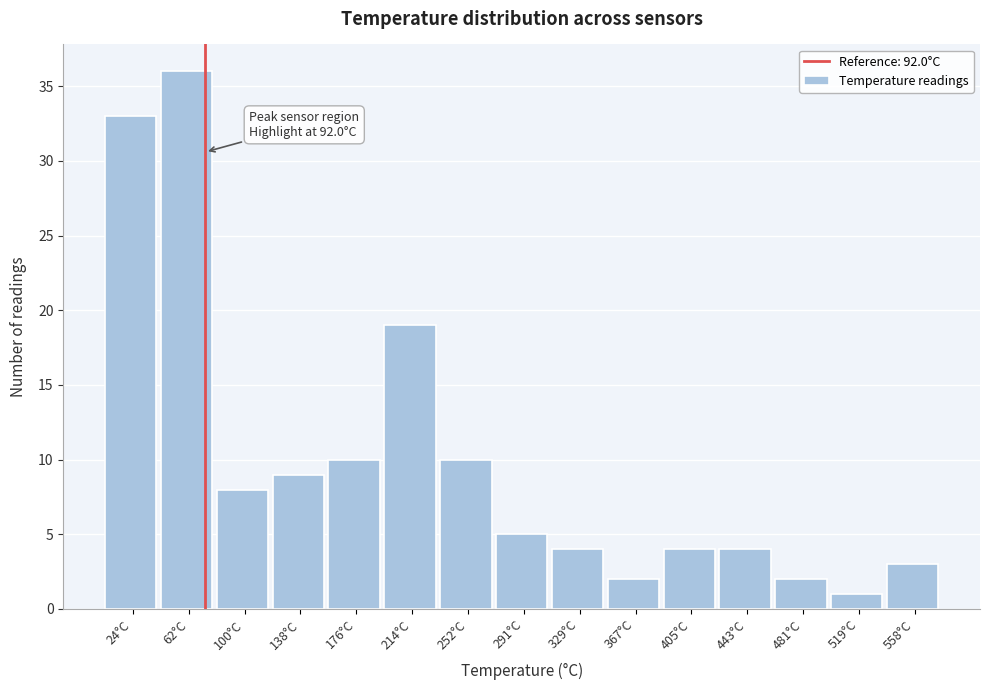

Reading left to right, what are all the values shown in this chart?

33	36	8	9	10	19	10	5	4	2	4	4	2	1	3